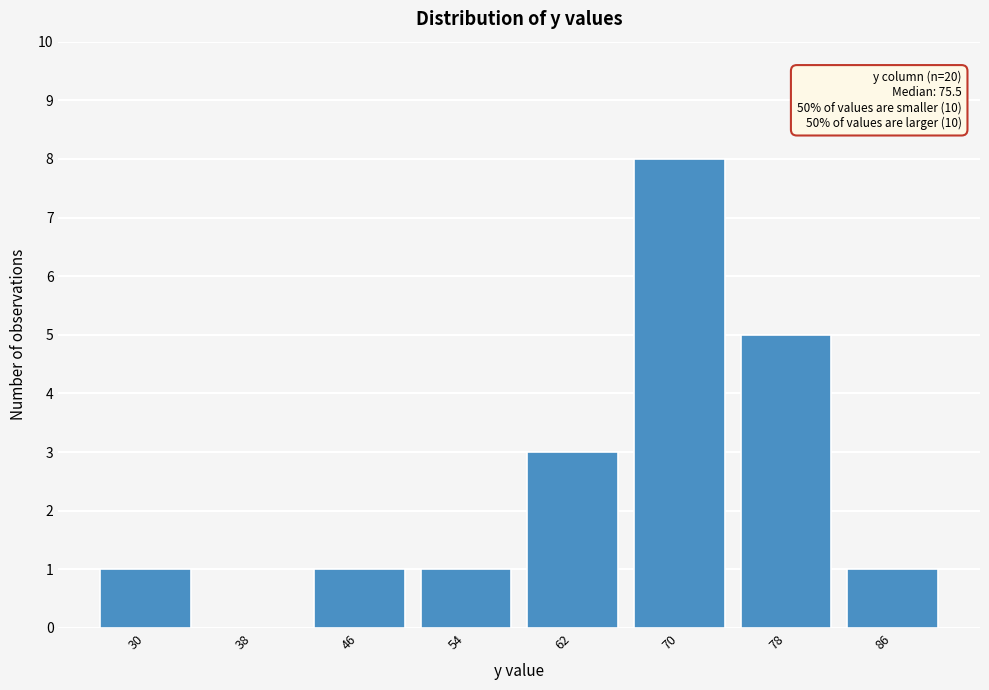

Reading left to right, transcribe all the data shown in this chart.

30=1	38=0	46=1	54=1	62=3	70=8	78=5	86=1